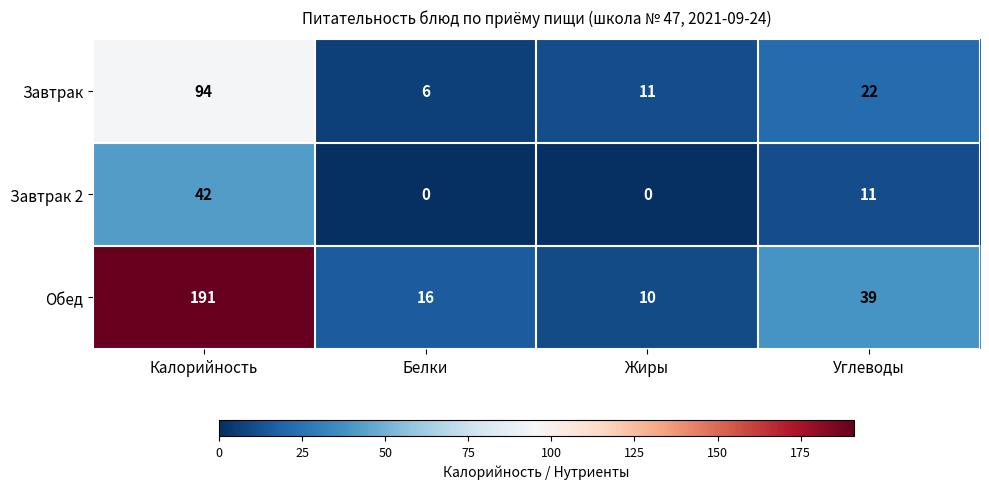

What is the difference between the Обед values at Калорийность and Жиры?

181